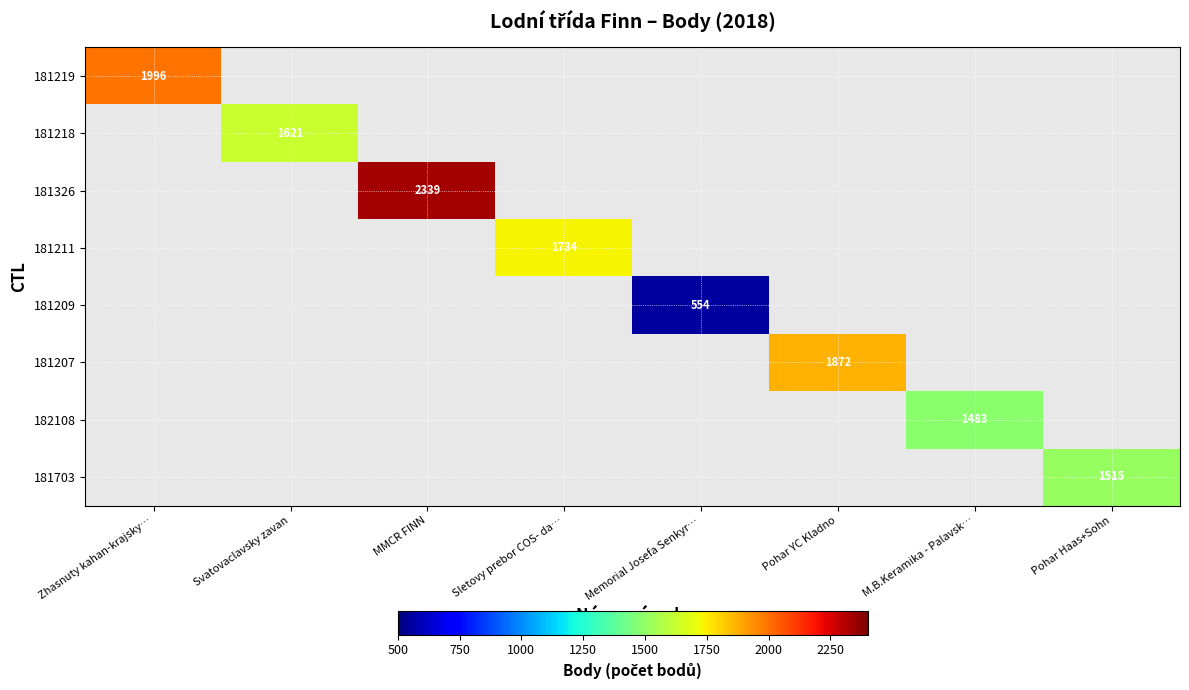

The value of 182108 at M.B.Keramika - Palavsk… is 1483. True or false?

True